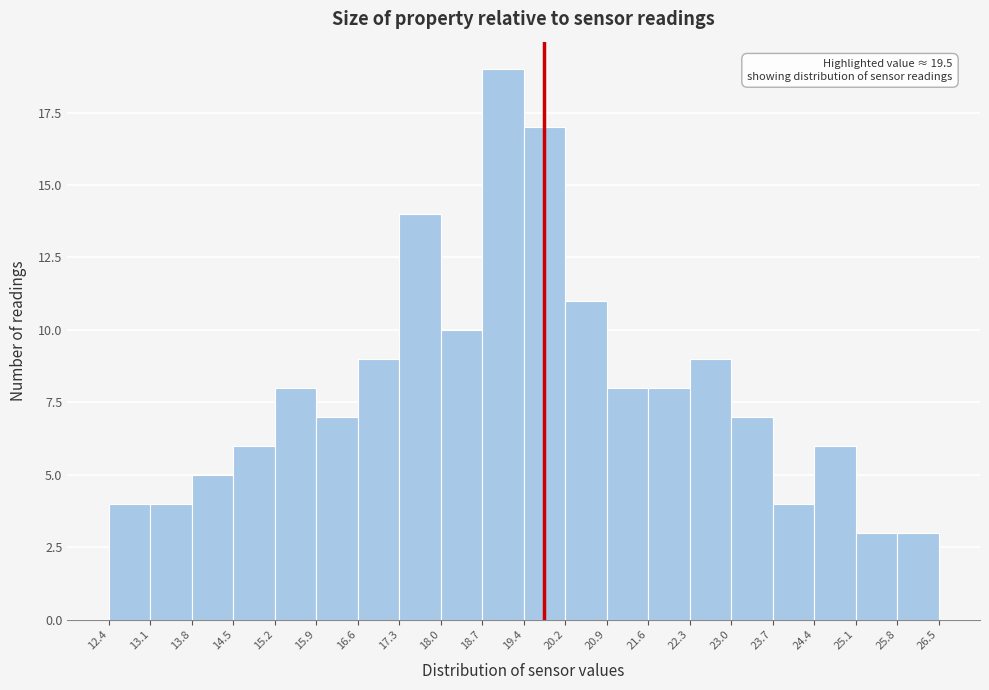

Which range on the x-axis has the tallest bar?

18.7 to 19.4